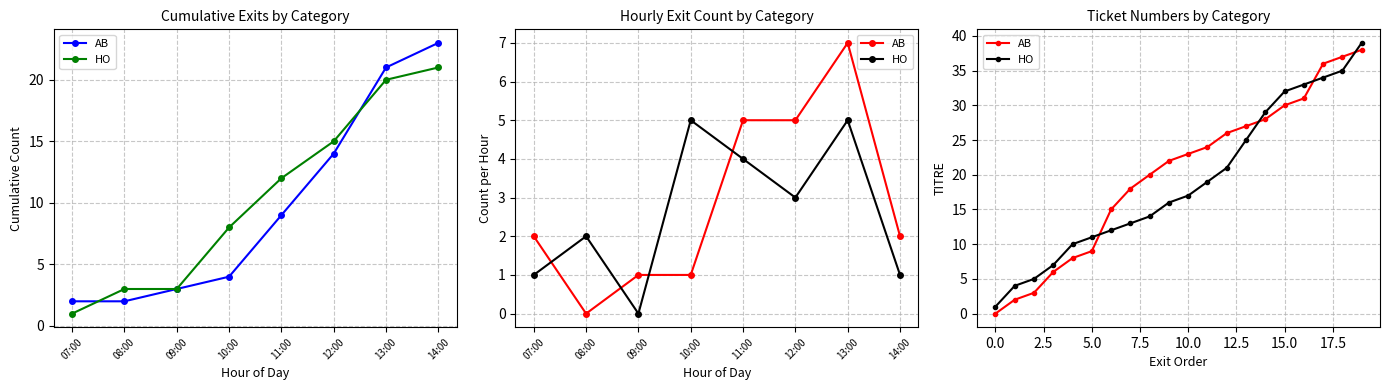

Rank the series by their average value, from lowest to highest.

HO, AB